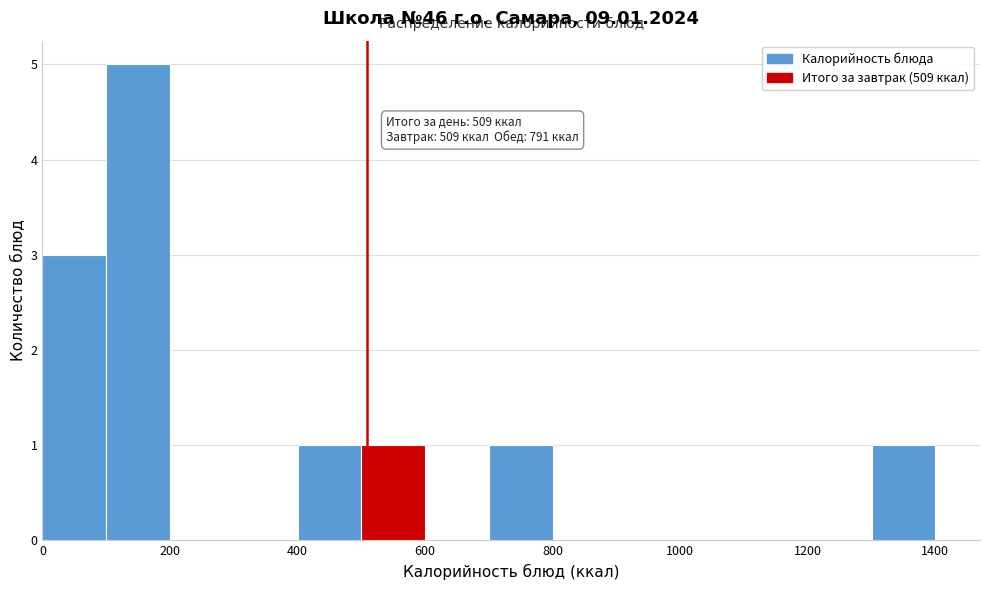

Over which range of the x-axis is the bar tallest?

100 to 200